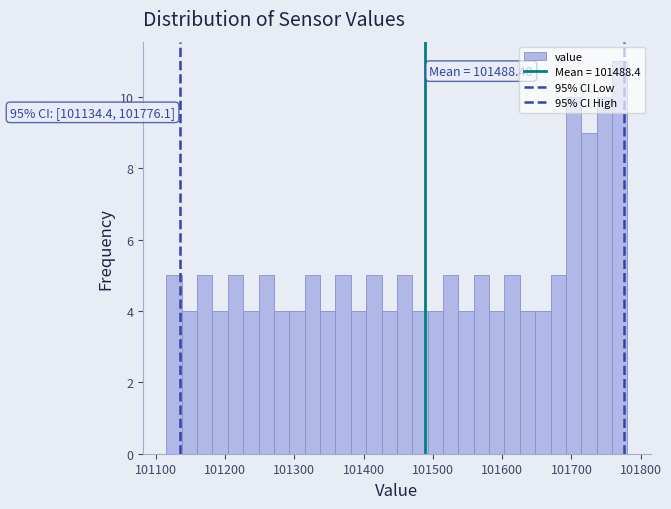

Read against the x-axis, roughly where is the centre of the tallest bar?

101770